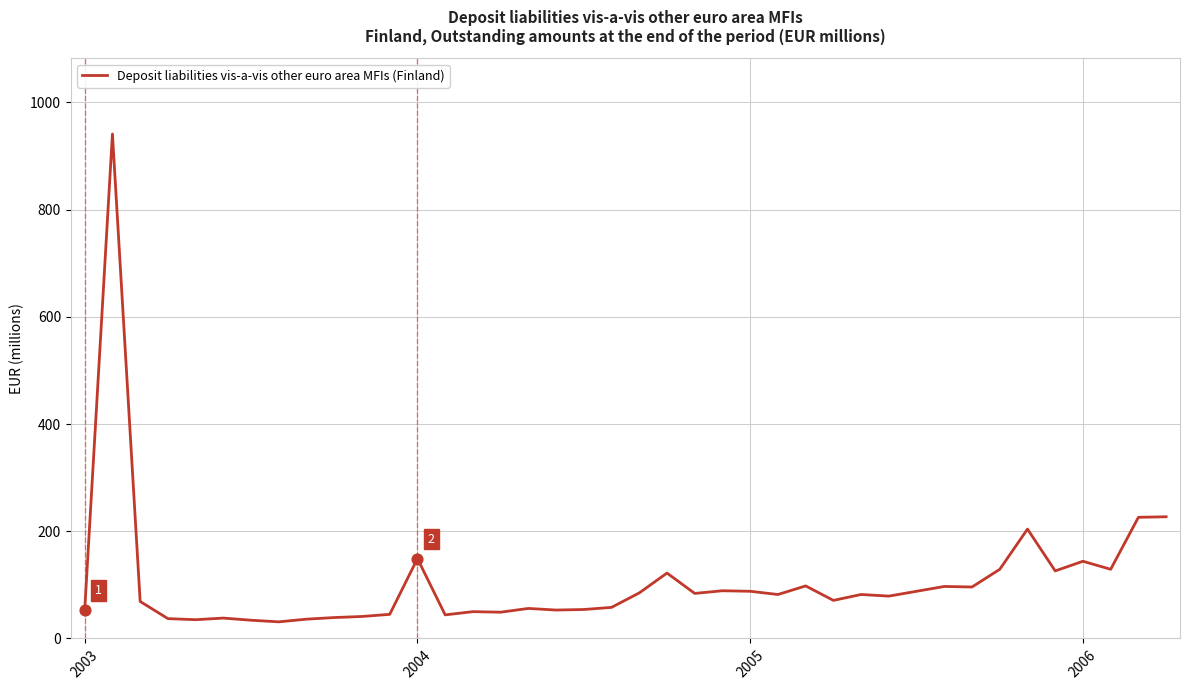

What is the maximum value shown in the chart?

941